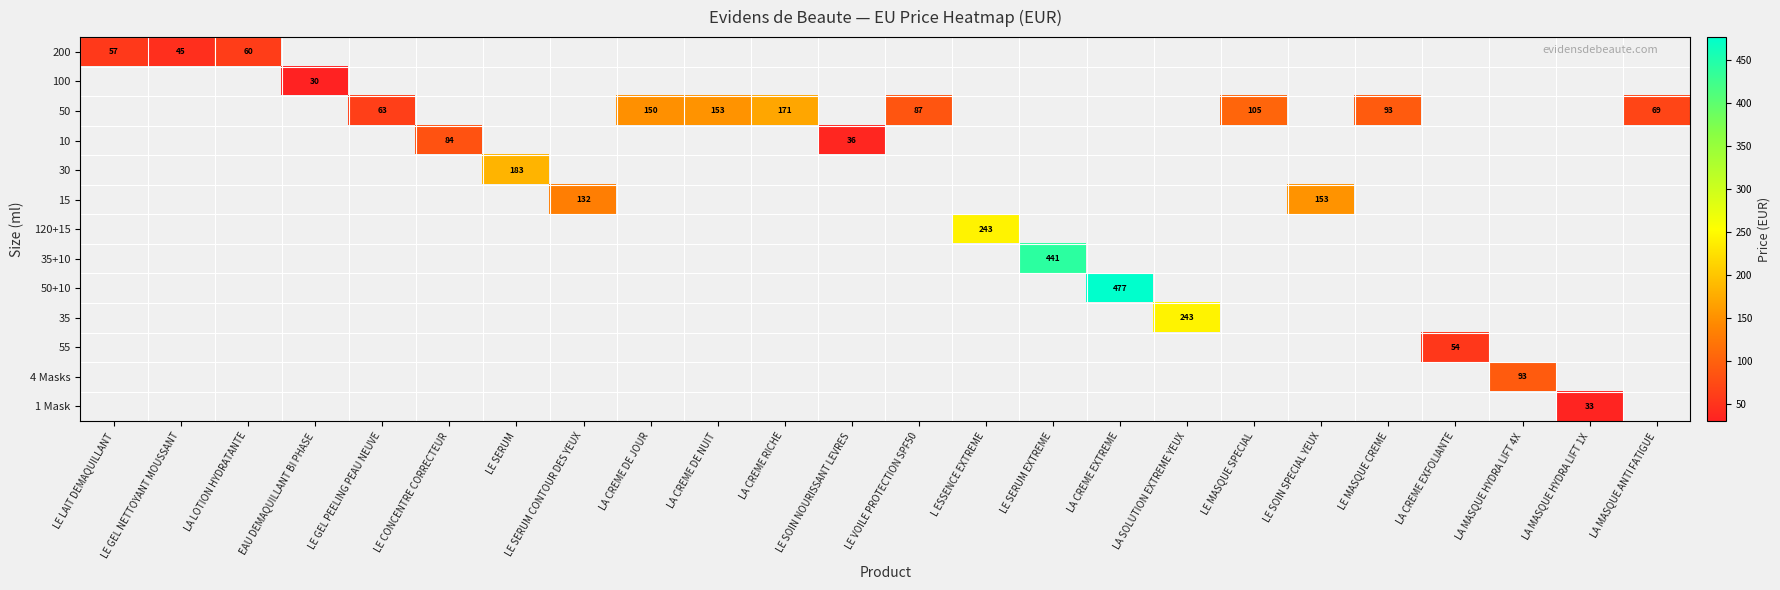

True or false: 50+10 has a value of 477 at LA CREME EXTREME.

True